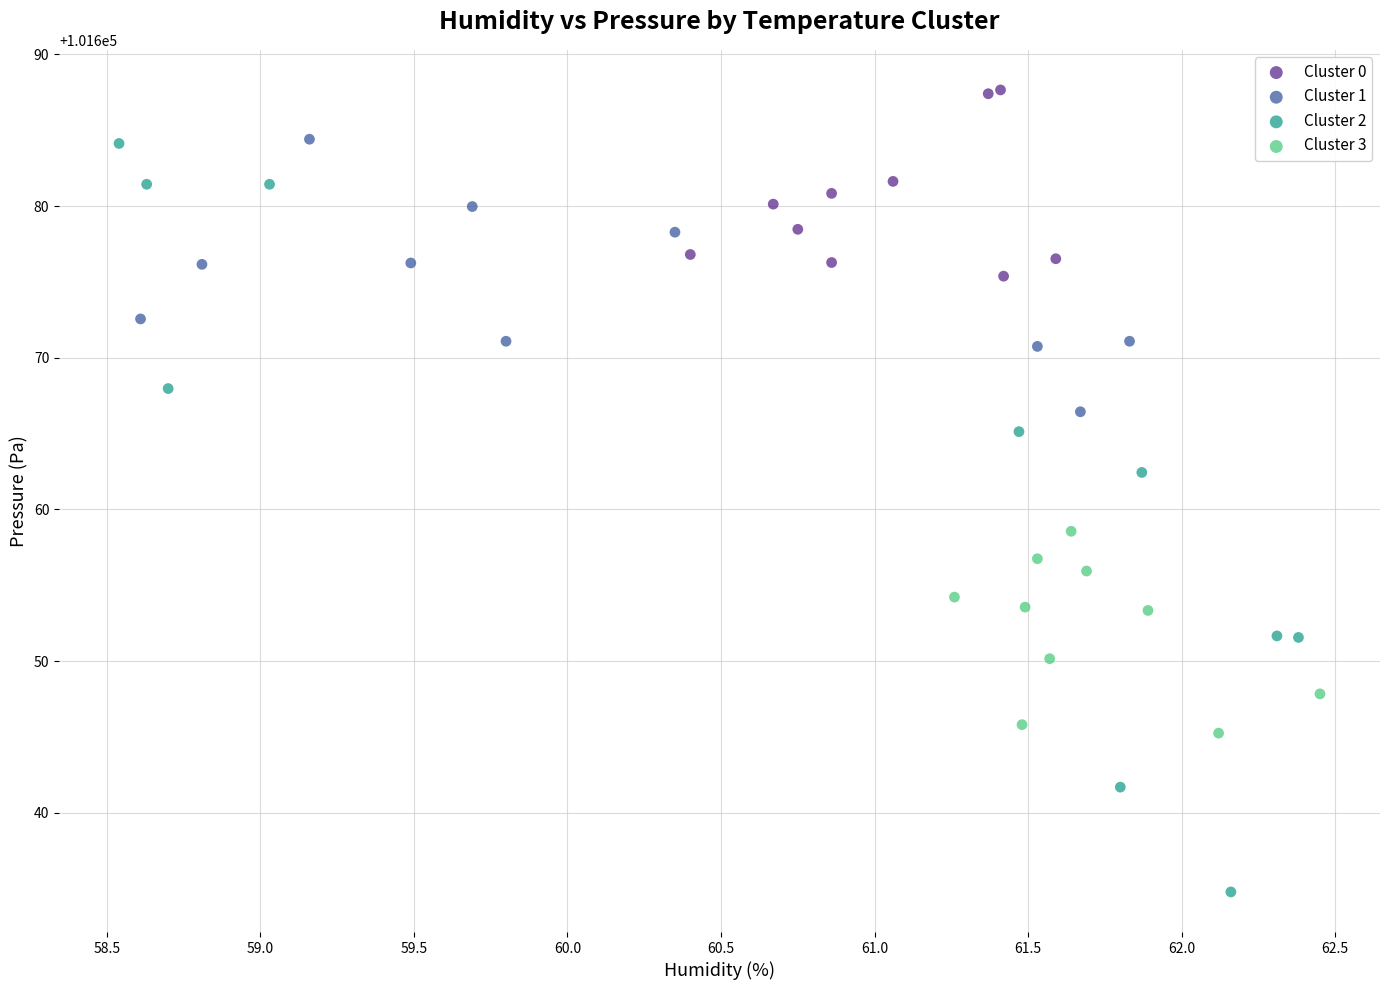

Which series reaches the maximum Y coordinate?

Cluster 0